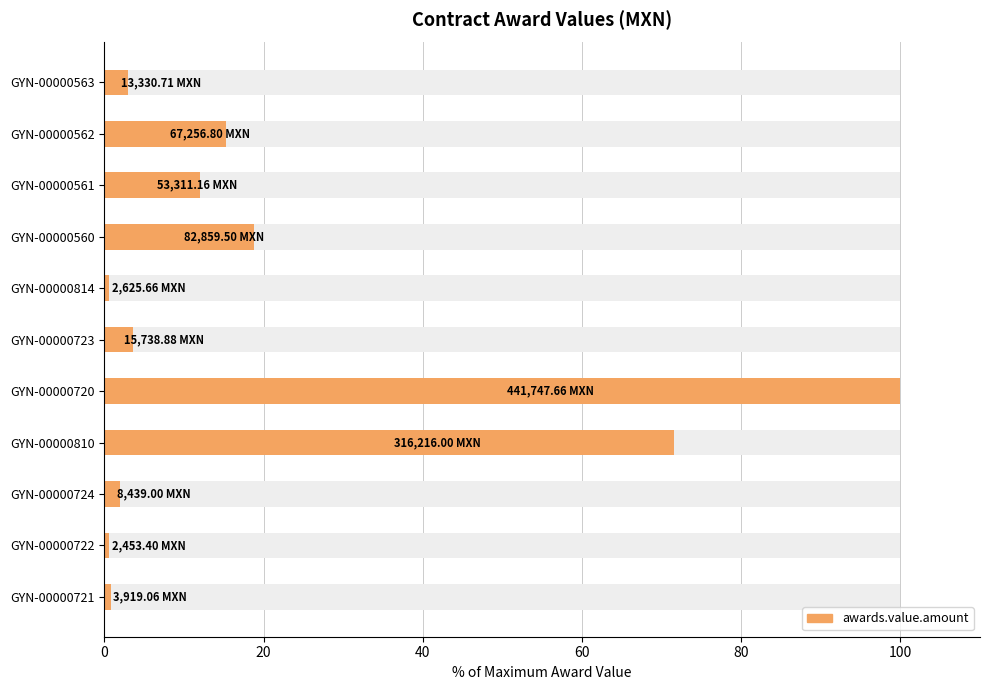

What is the change in value from GYN-00000723 to GYN-00000561?

+8.5